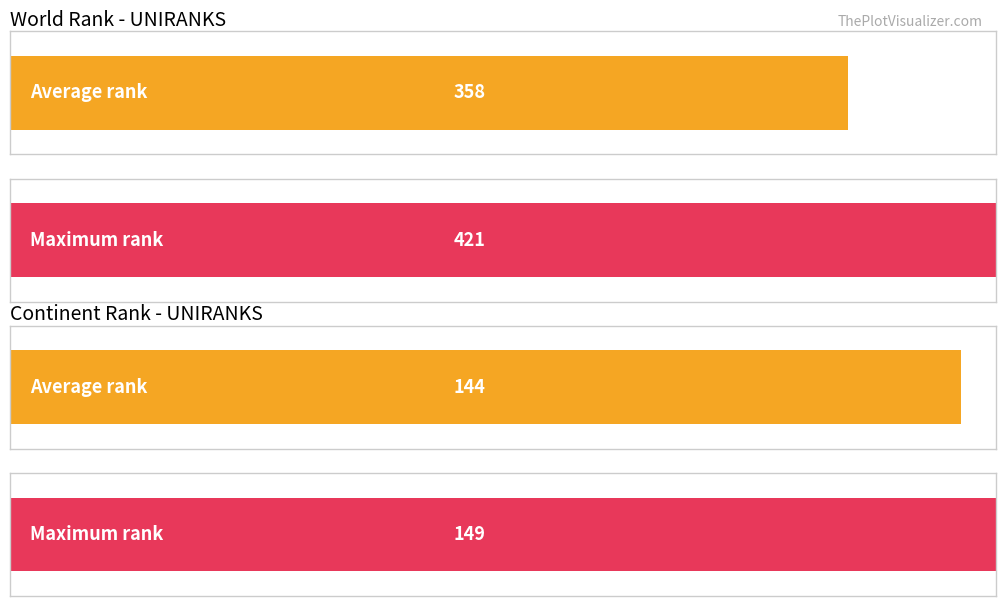

Which series has the widest spread of values?

world rank